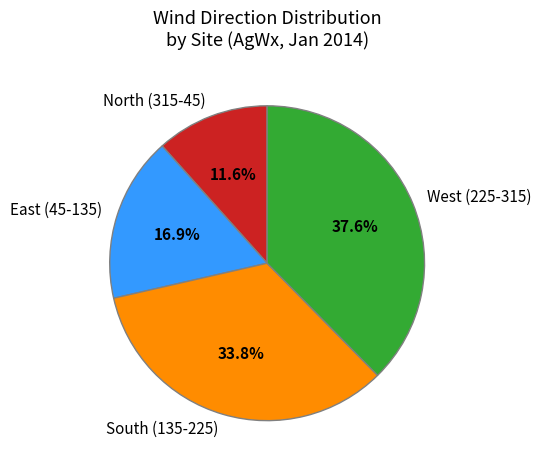

Does any single category account for the majority?

No